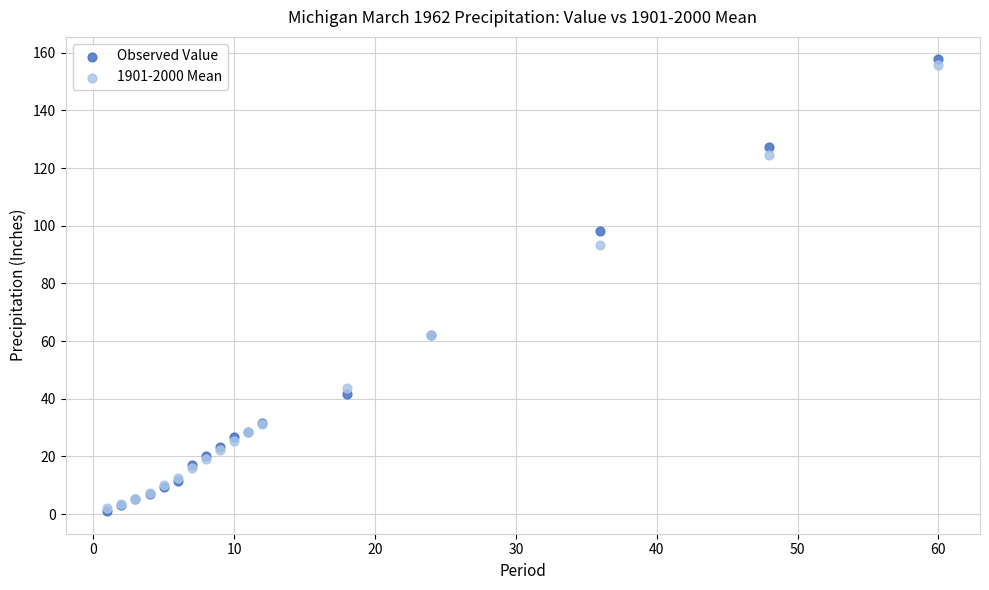

What are all the series names shown in the legend?

Observed Value, 1901-2000 Mean